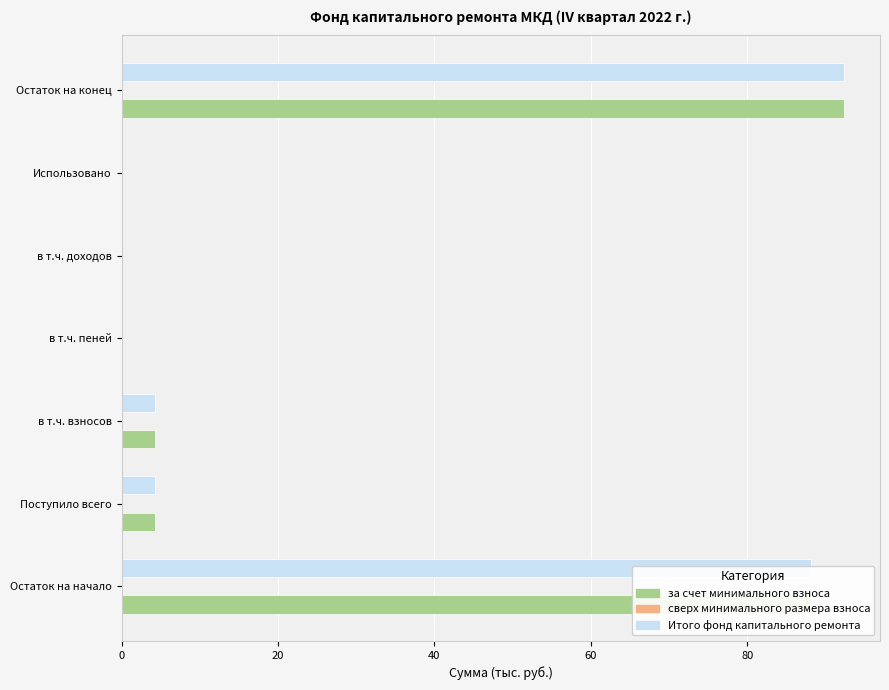

What is the total value across all series at Остаток на конец?

184.7